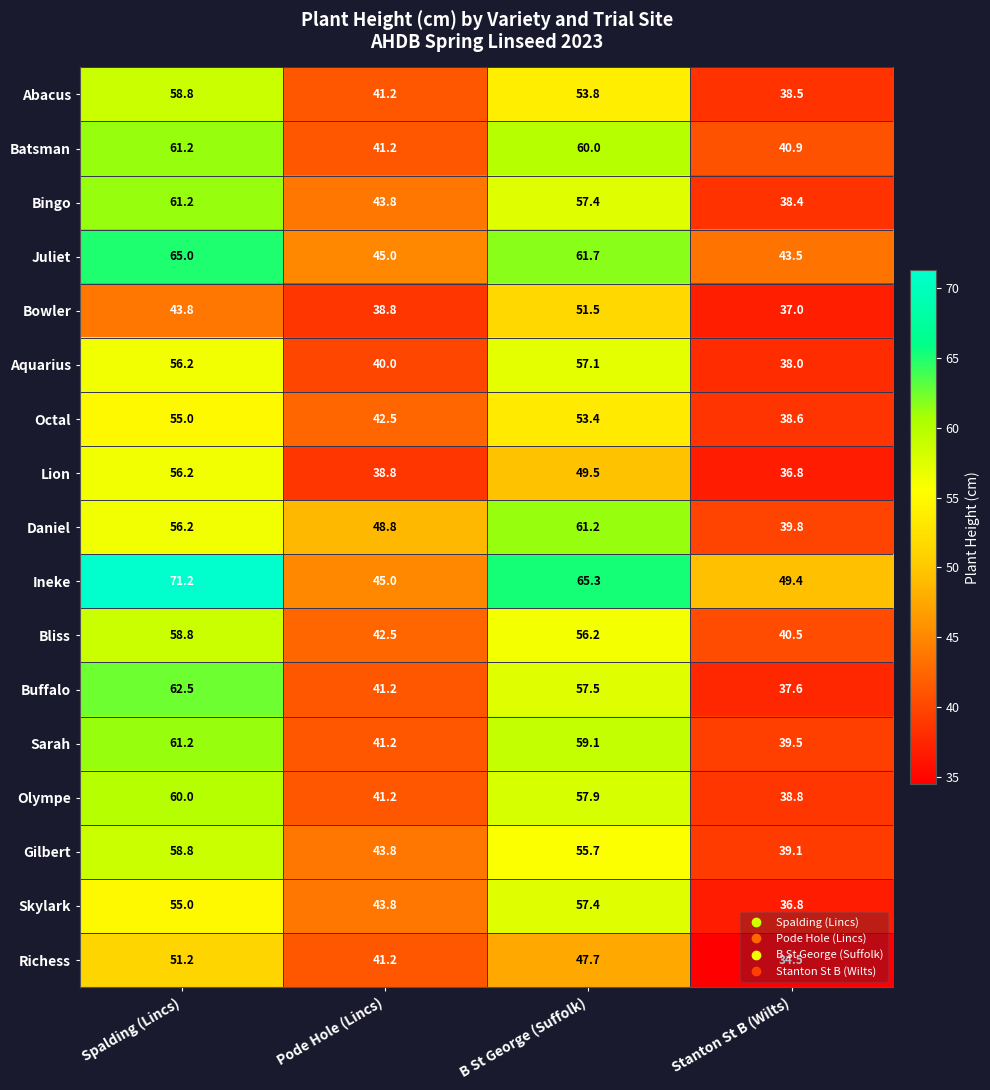

List the labels in order of Buffalo value, largest first.

Spalding (Lincs), B St George (Suffolk), Pode Hole (Lincs), Stanton St B (Wilts)